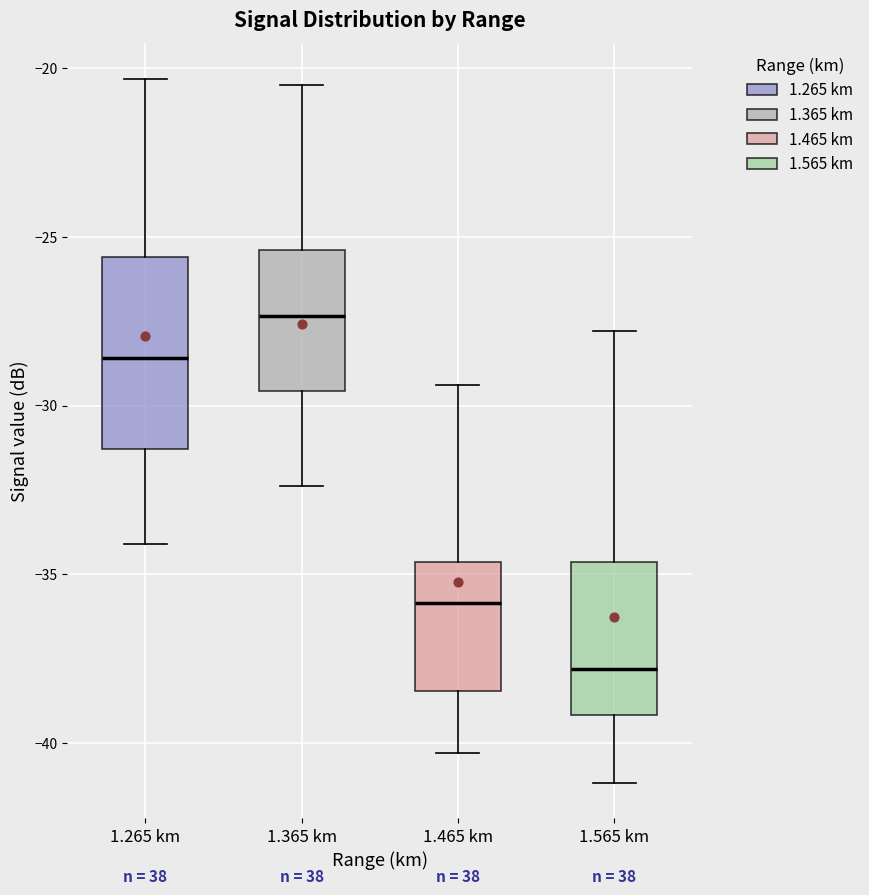

Which box has the lowest median line?

1.565 km